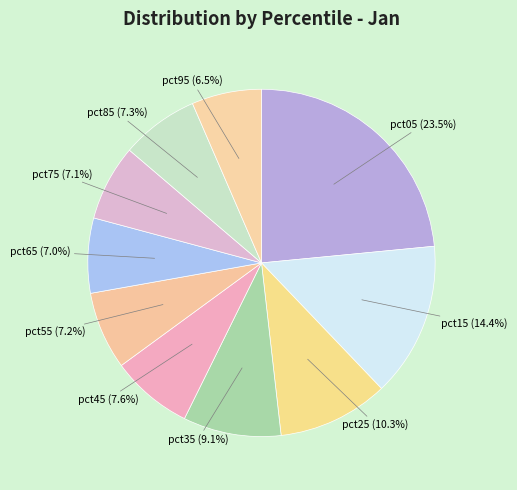

Count the number of slices in the pie.

10